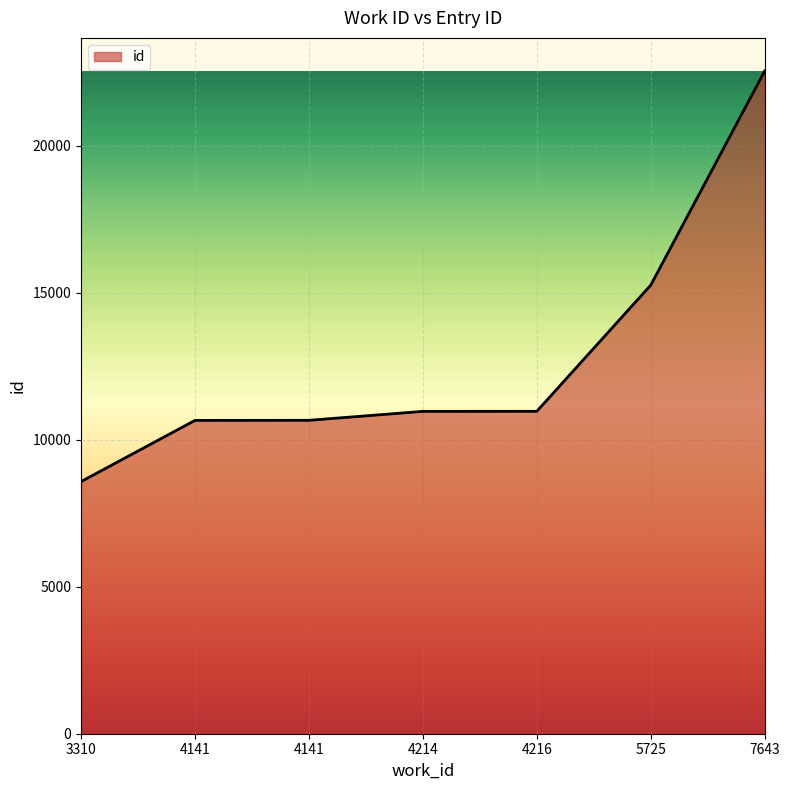

Reading left to right, transcribe all the data shown in this chart.

3310=8576	4141=10658	4141=10661	4214=10965	4216=10967	5725=15259	7643=22543